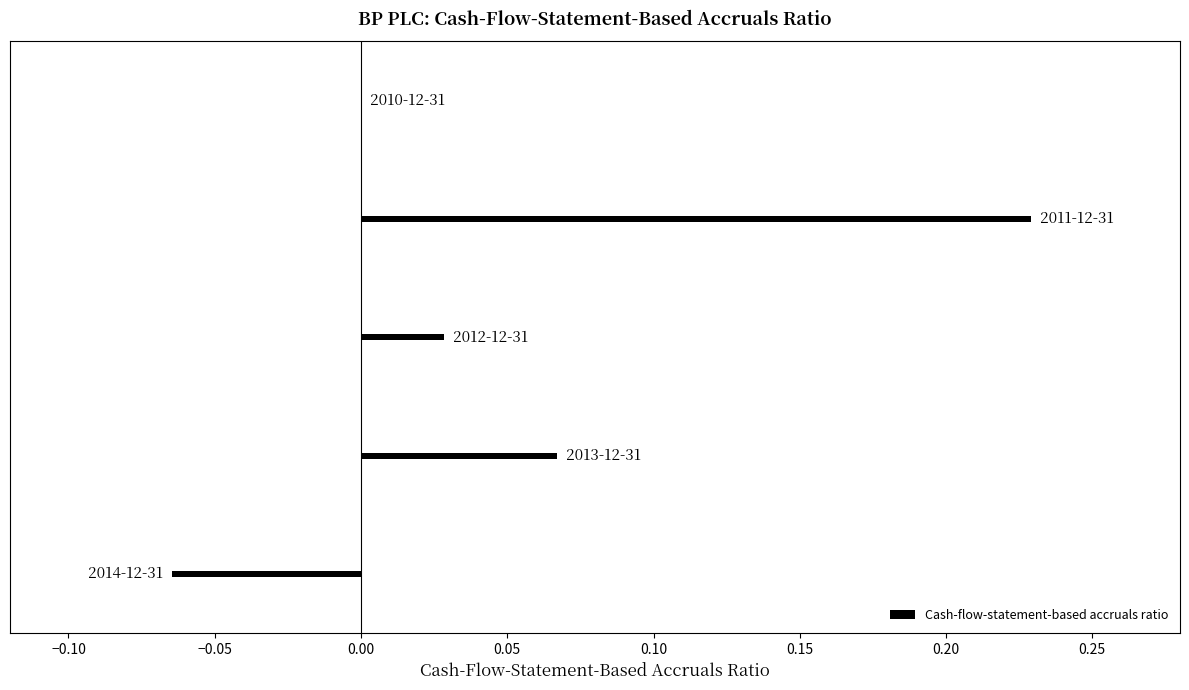

What is the sum of all values?

0.3